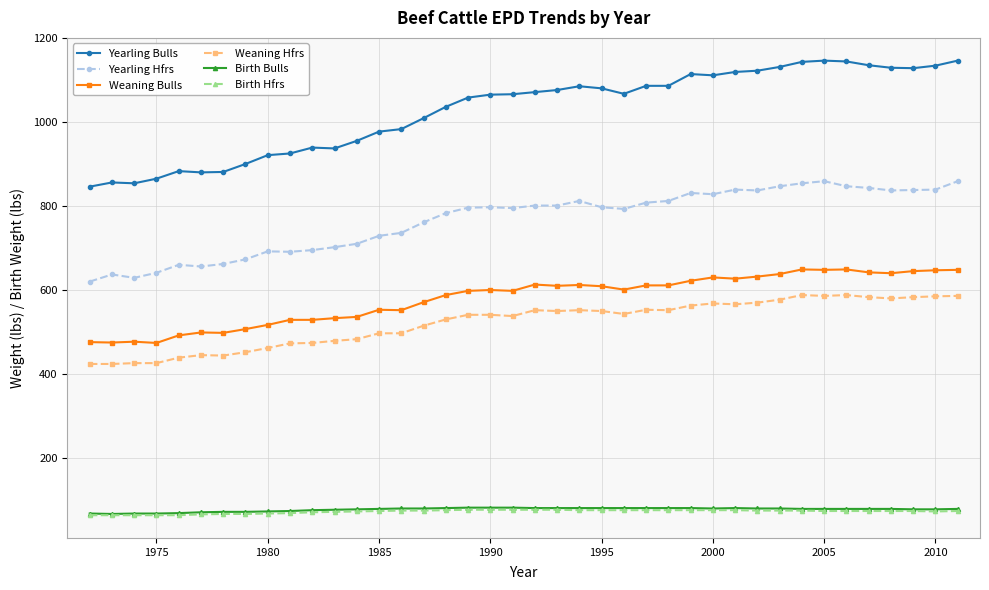

True or false: Weaning Bulls and Birth Hfrs cross at least once.

False